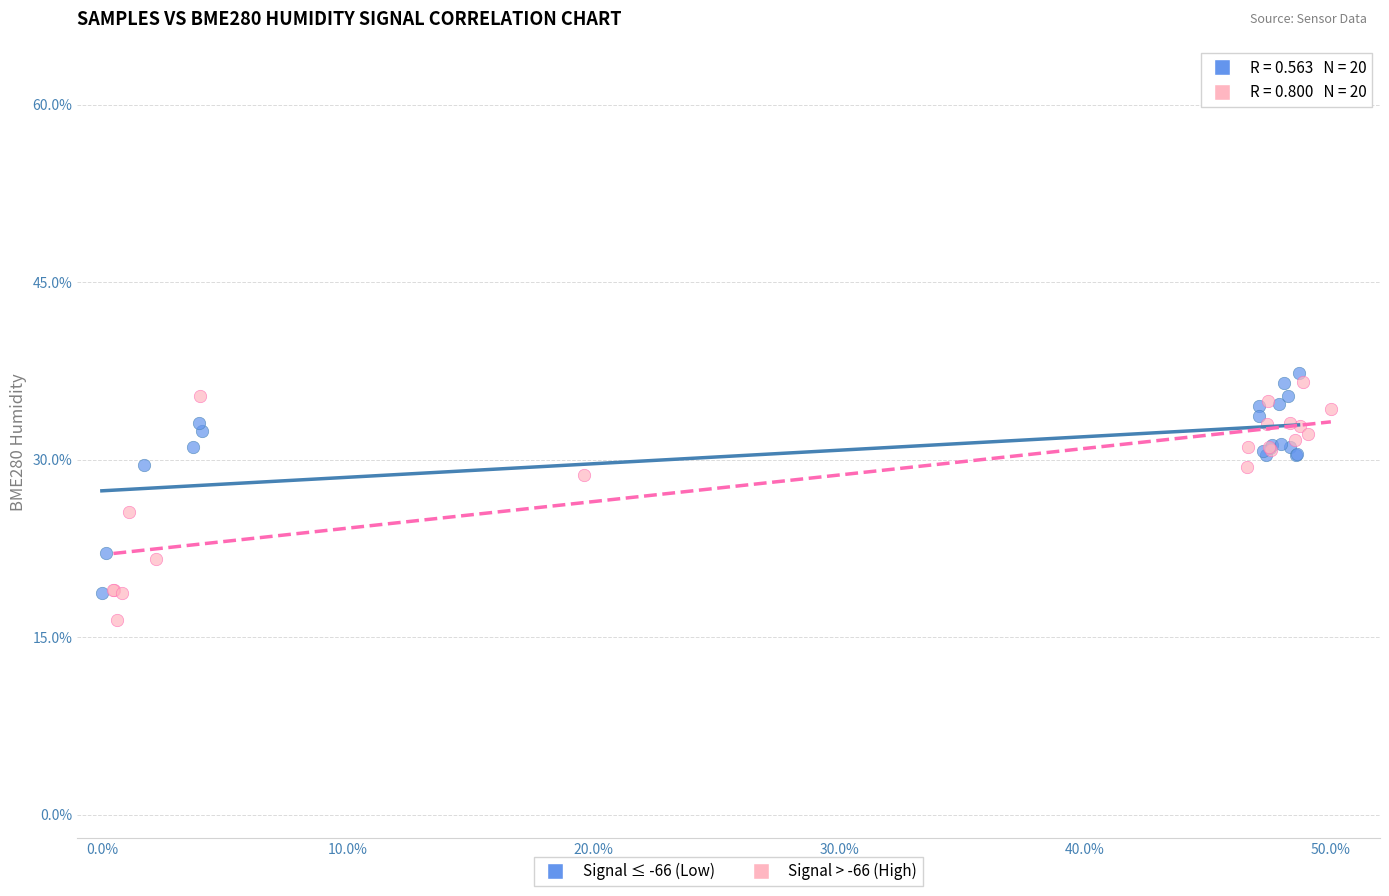

Which series contains the lowest Y value?

Signal > -66 (High)